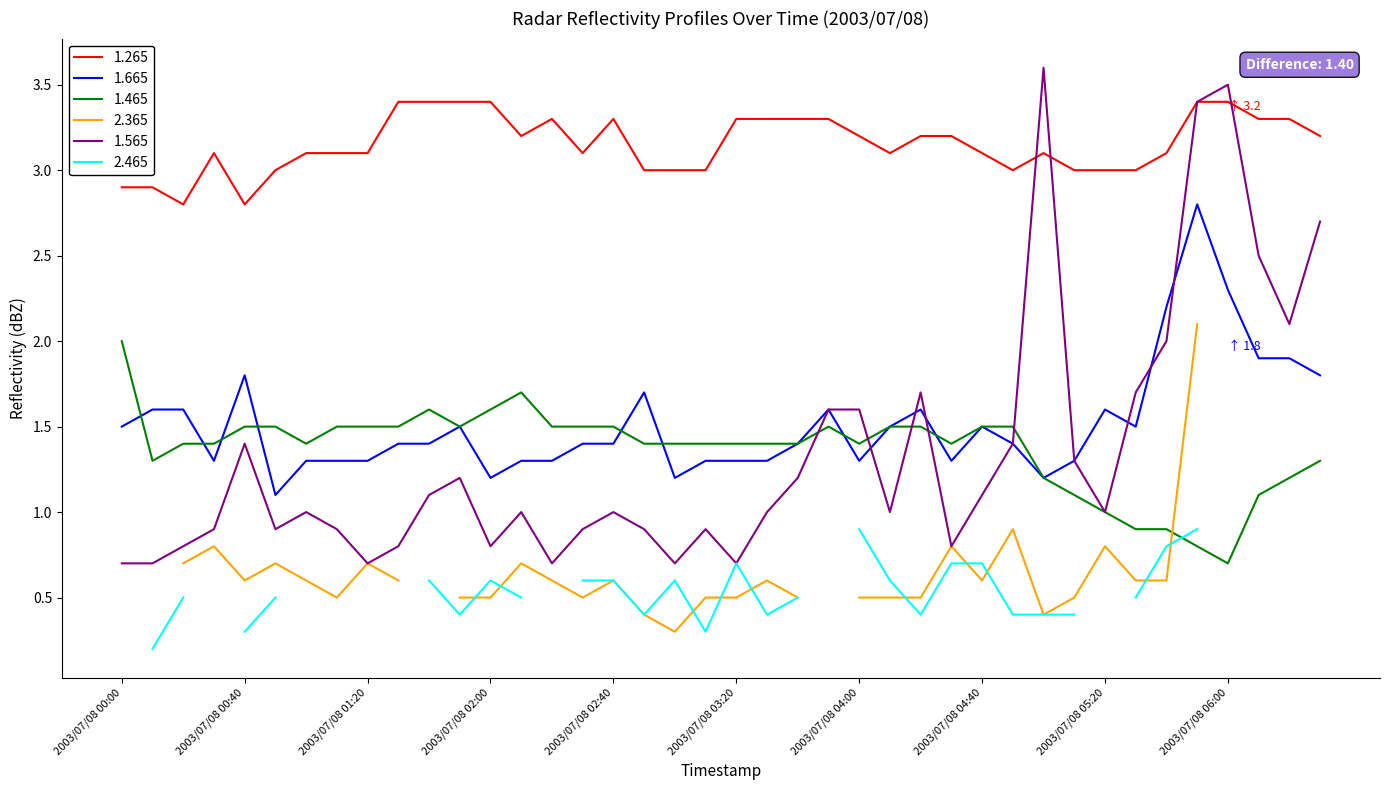

The 1.665 series shows 2.8 at 2003/07/08 05:20. True or false?

False